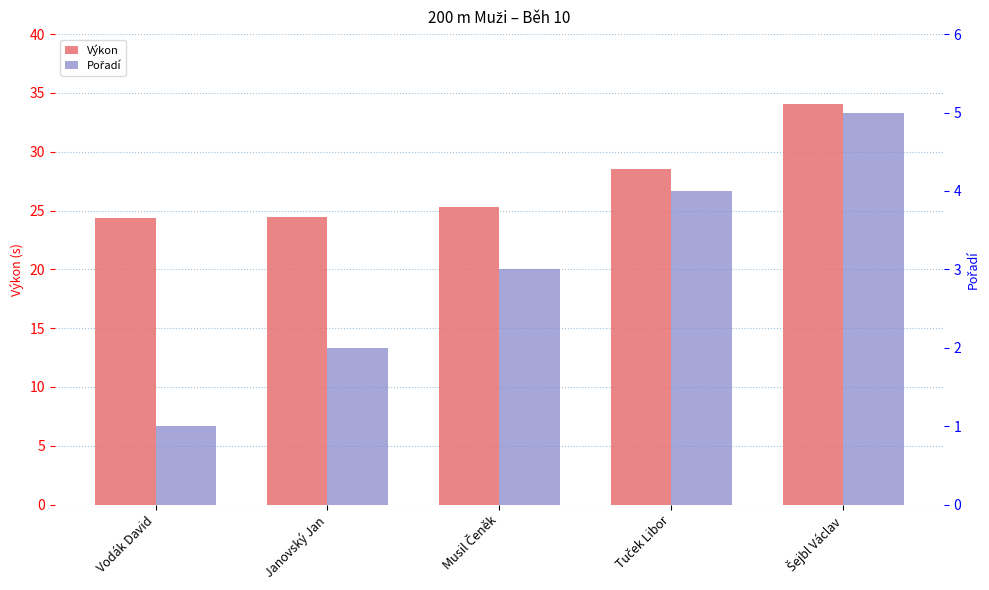

Is the value of Výkon at Janovský Jan greater than the value of Pořadí at Musil Čeněk?

Yes